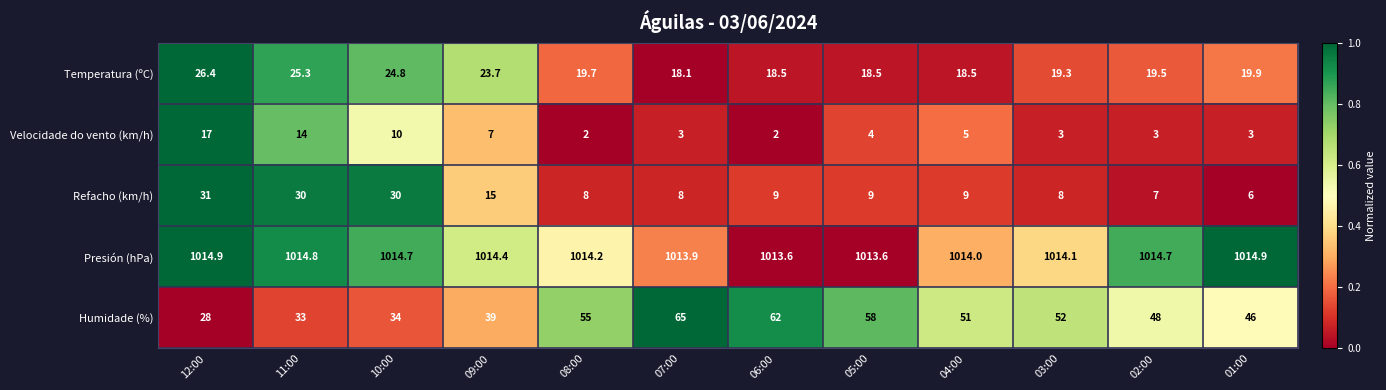

Where does the Temperatura (ºC) series first go above 19?

12:00